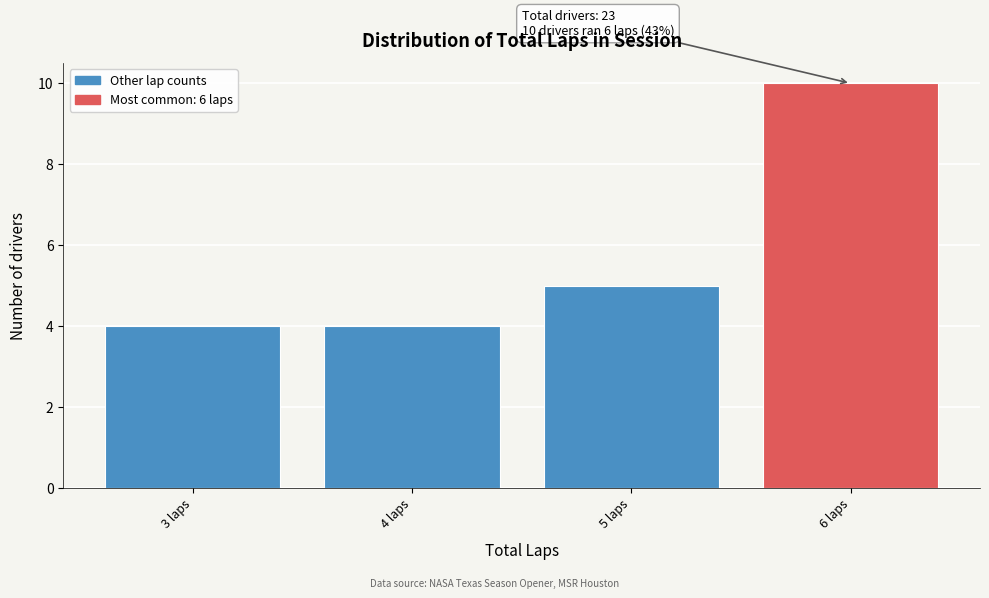

Reading left to right, list all the values displayed in this chart.

3 laps=4	4 laps=4	5 laps=5	6 laps=10